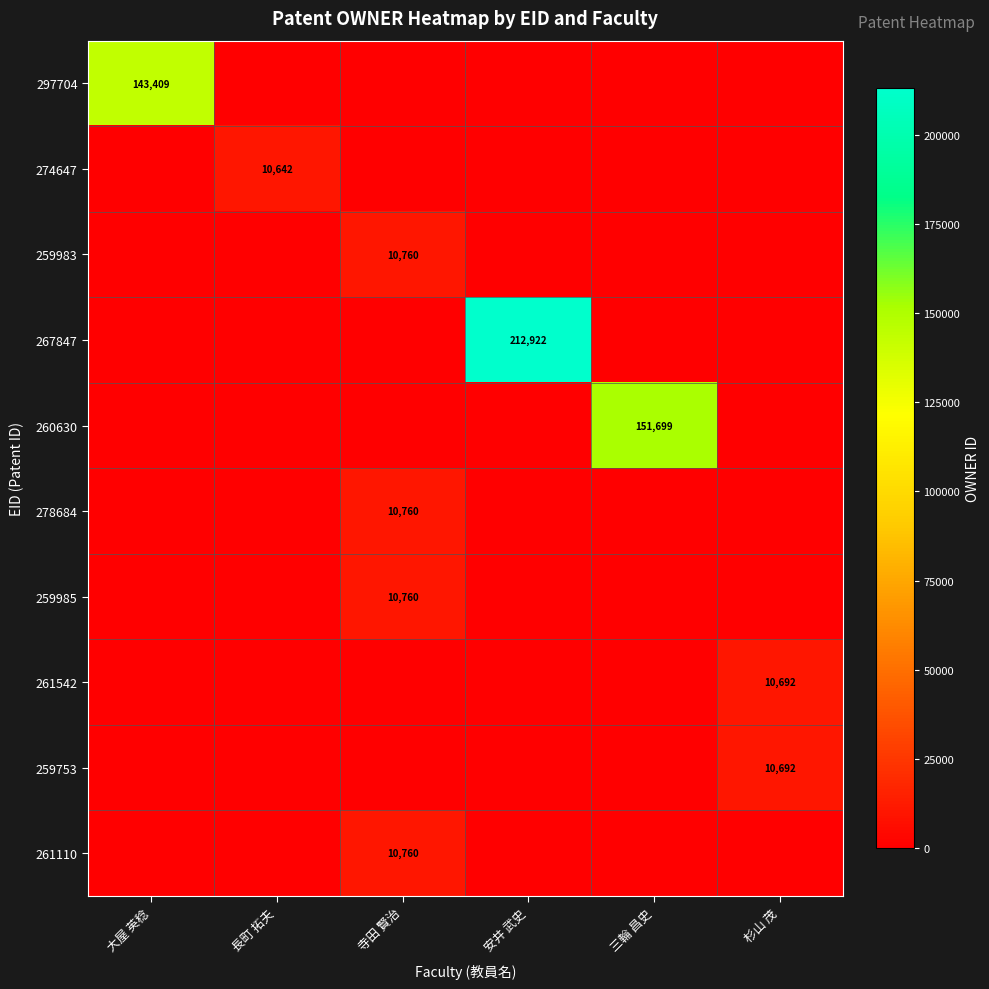

At how many categories does at least one series exceed 22138?

3